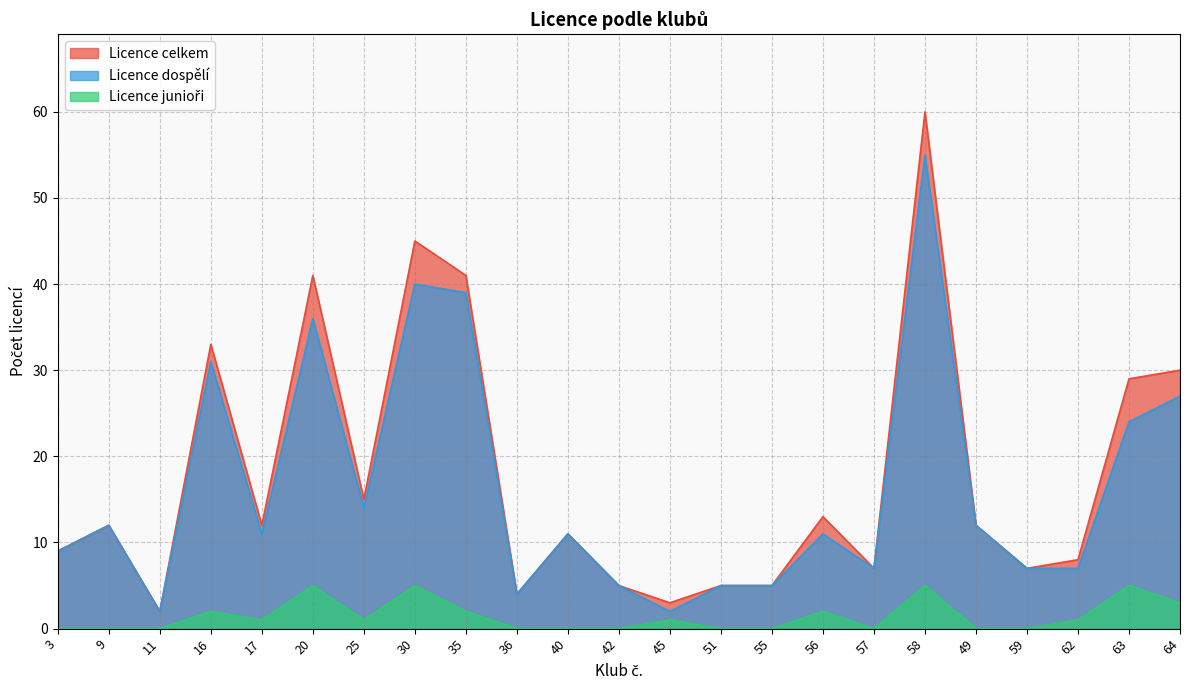

At which label does Licence celkem first exceed 12?

16